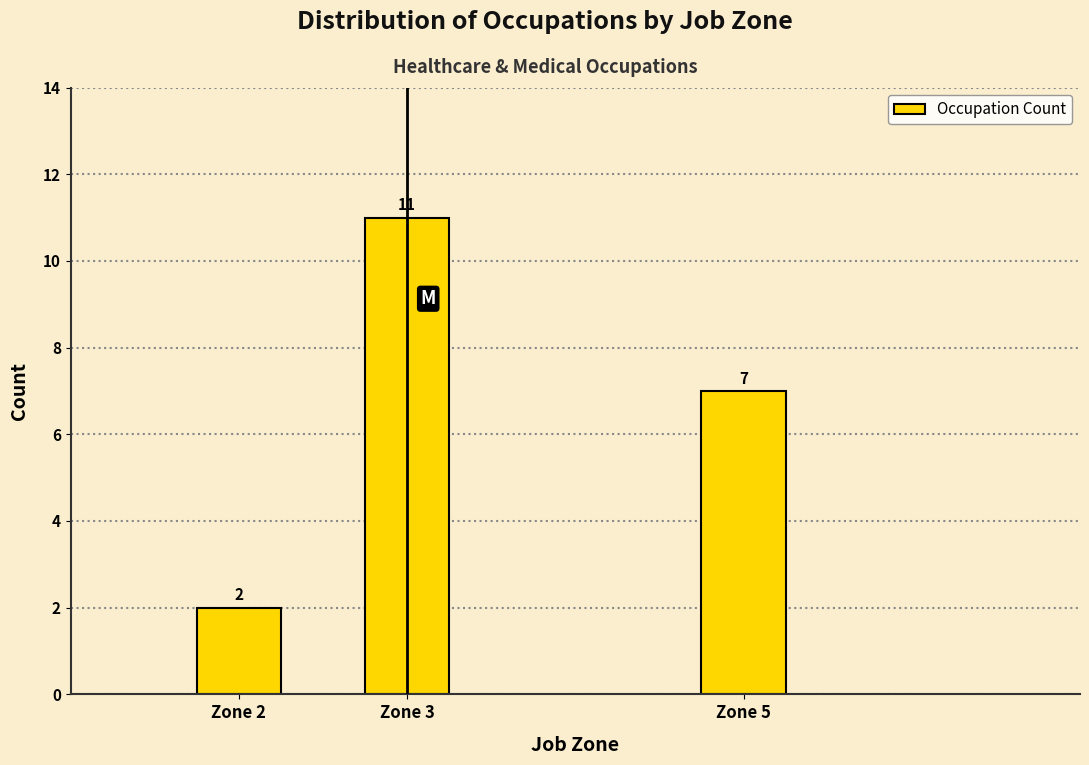

Reading right to left, transcribe all the data shown in this chart.

Zone 5=7	Zone 3=11	Zone 2=2